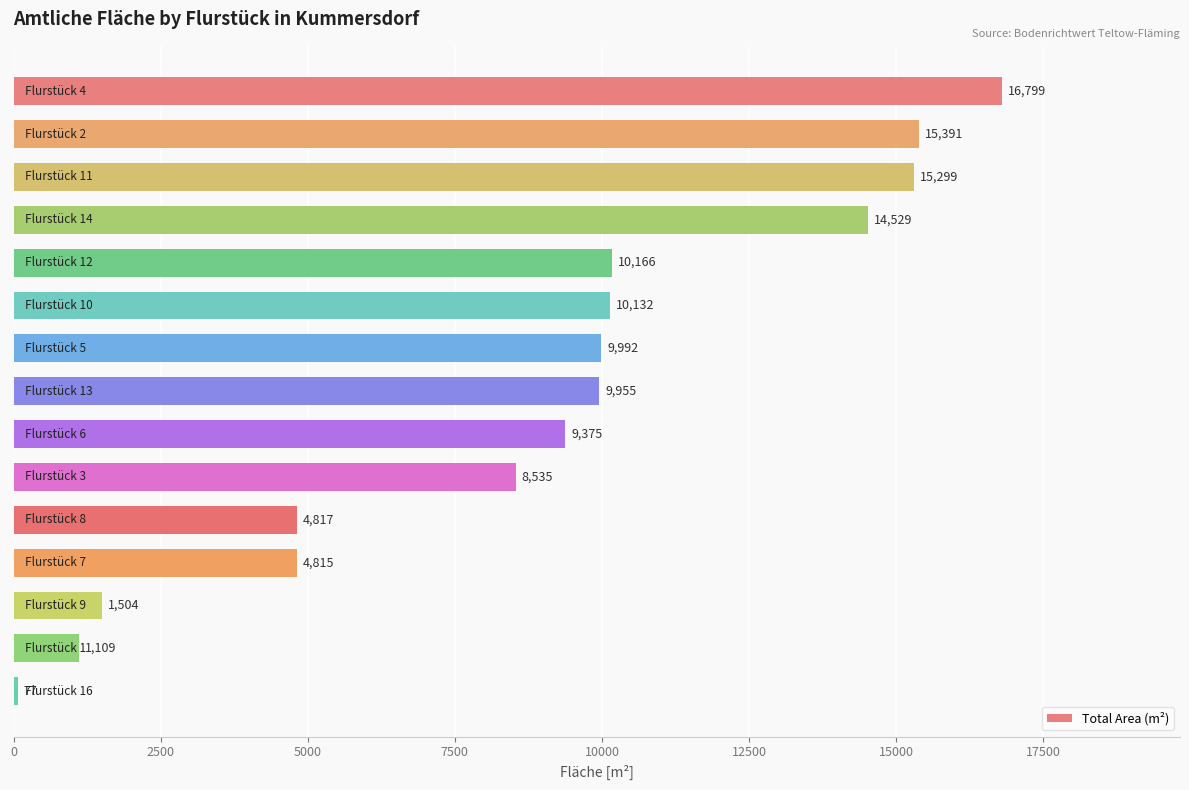

What is the average value?

8833